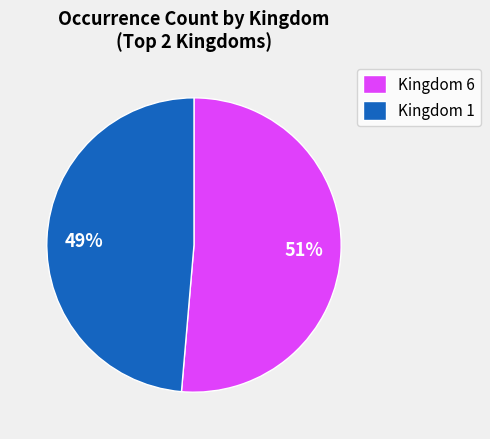

Which slice is the largest?

Kingdom 6